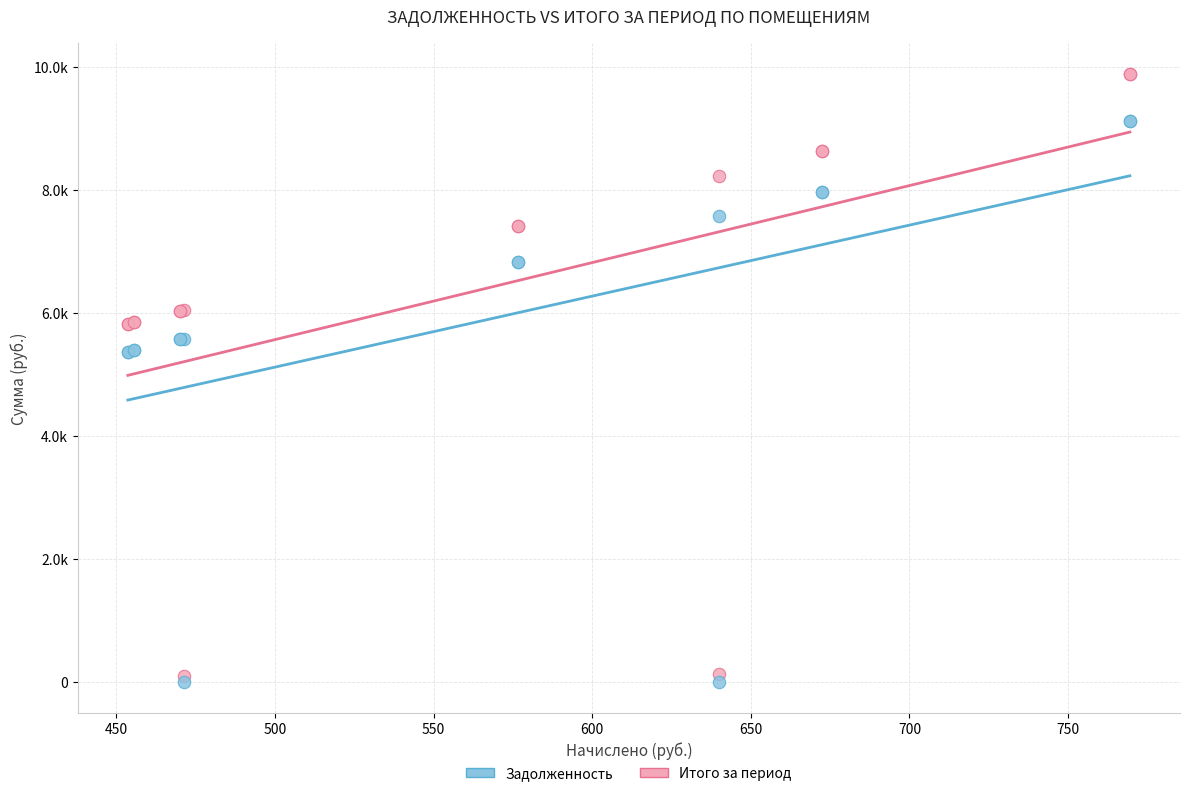

Which series reaches the maximum Y coordinate?

Итого за период